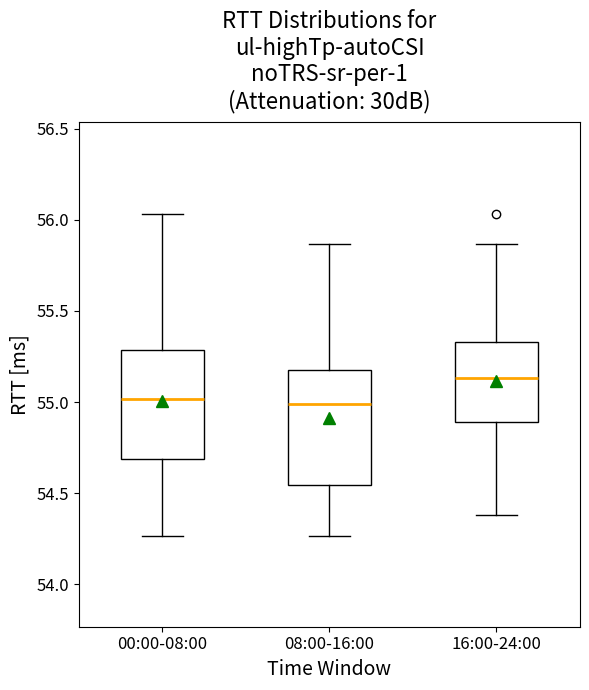

Where is the lower edge of the box for 00:00-08:00 on the y-axis? The values are not printed on the chart, so give them approximately, as read against the axis.

54.70